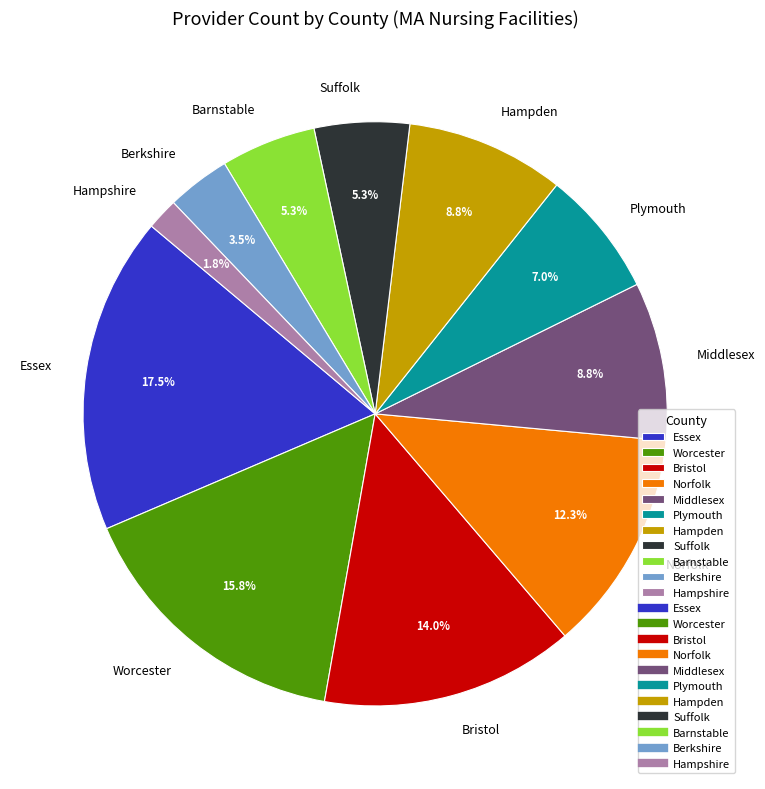

To the nearest percent, what portion does Barnstable represent?

5%